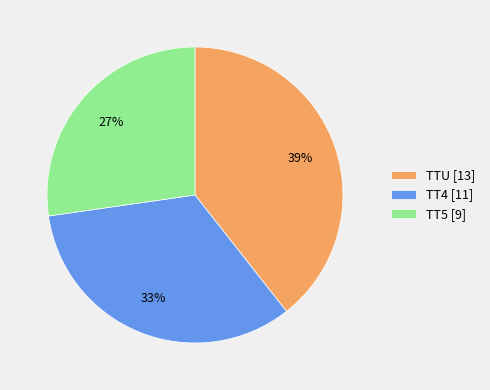

Combined, do TTU [13] and TT4 [11] account for over 50%?

Yes